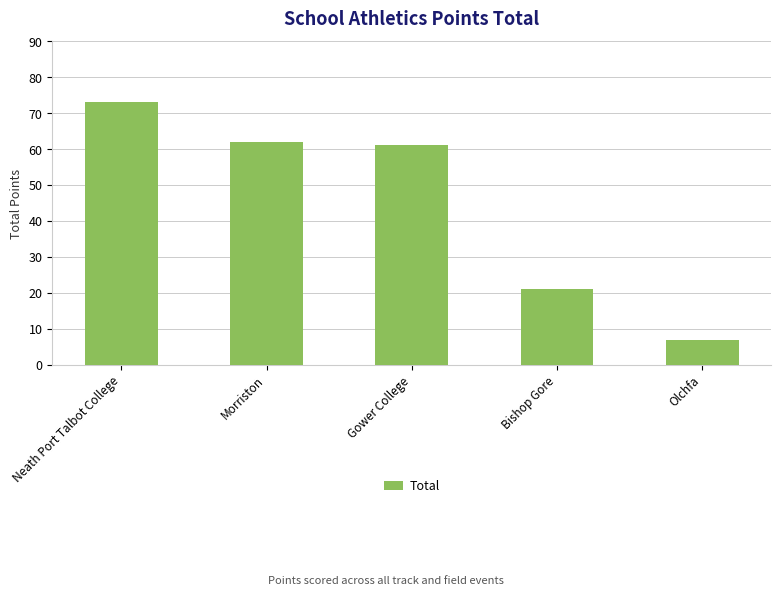

Rank the categories by value from lowest to highest.

Olchfa, Bishop Gore, Gower College, Morriston, Neath Port Talbot College